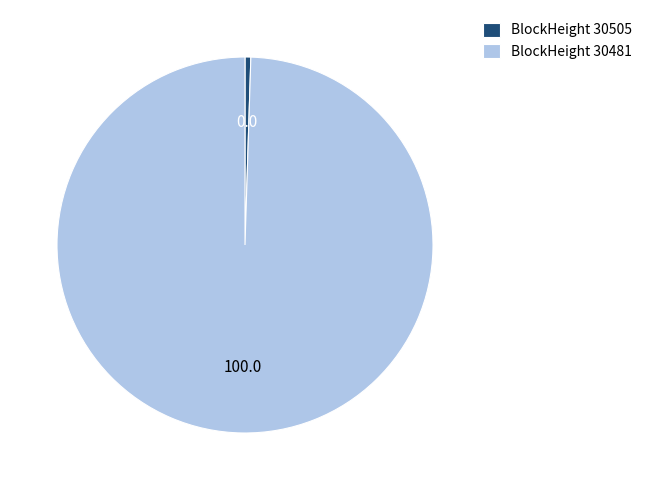

Combined, do BlockHeight 30505 and BlockHeight 30481 account for over 50%?

Yes